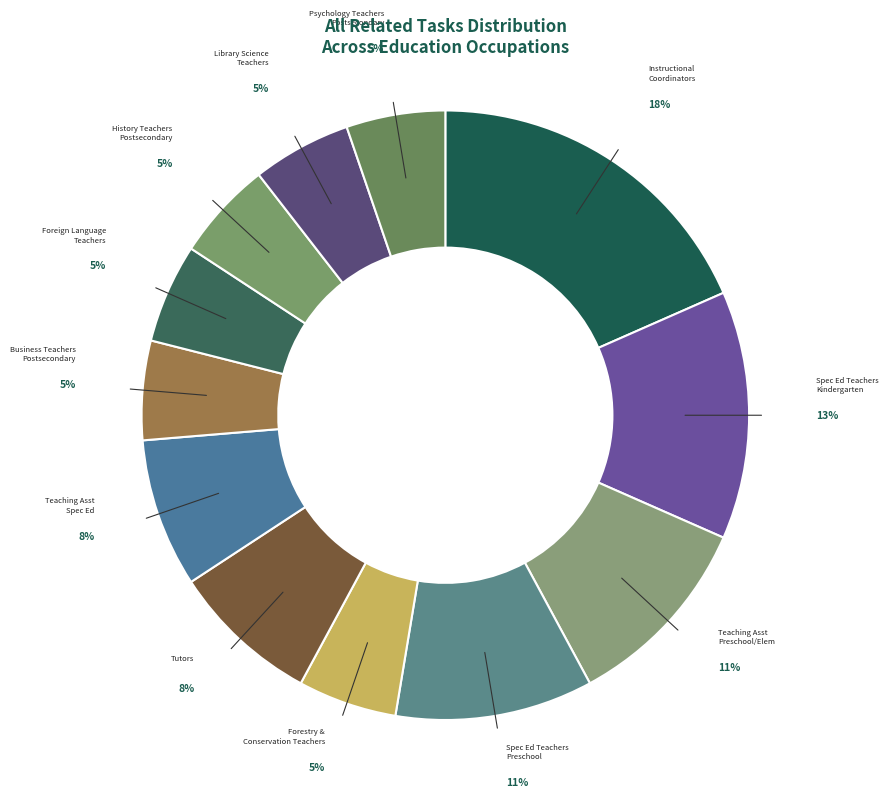

Which slice is the largest?

Instructional Coordinators